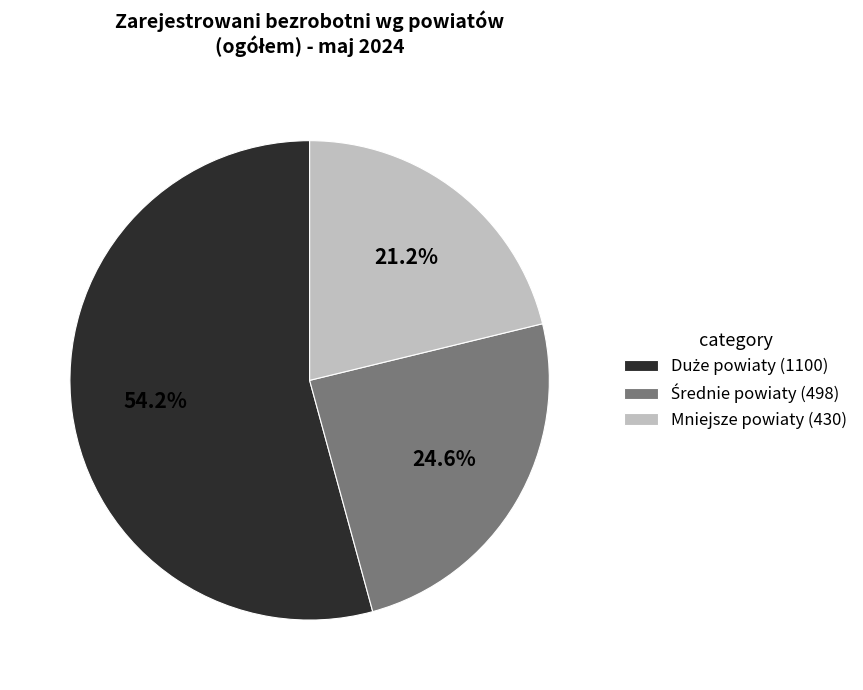

Is there a majority slice in this chart?

Yes